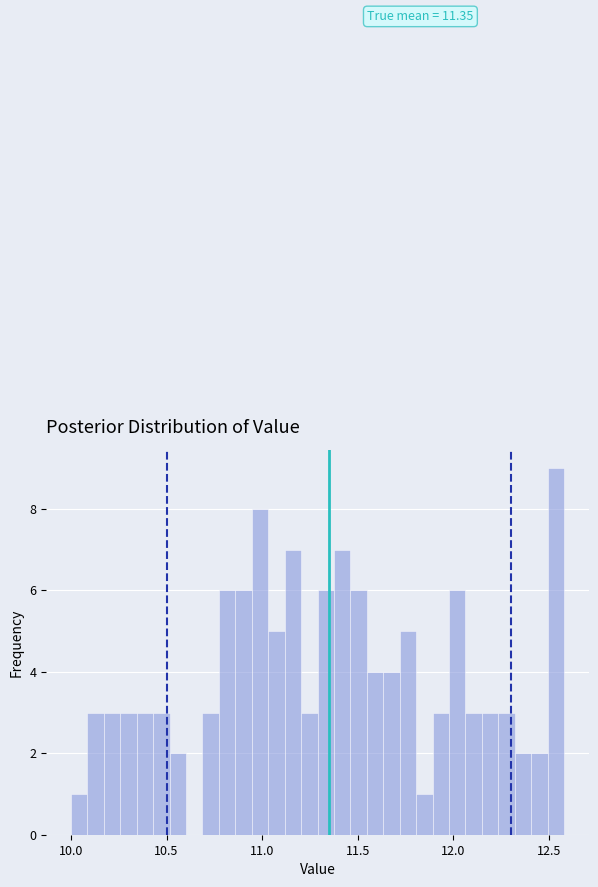

Around what value on the x-axis is the tallest bar? Give the approximate position of its centre, as read against the axis.

12.55